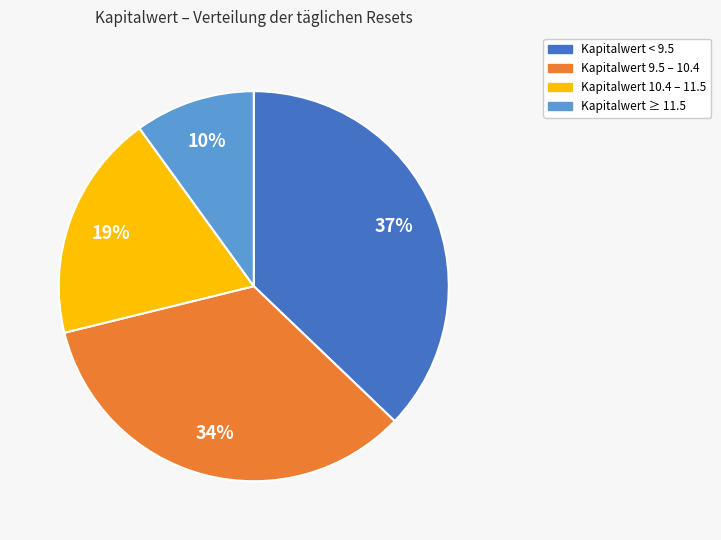

Is there a majority slice in this chart?

No